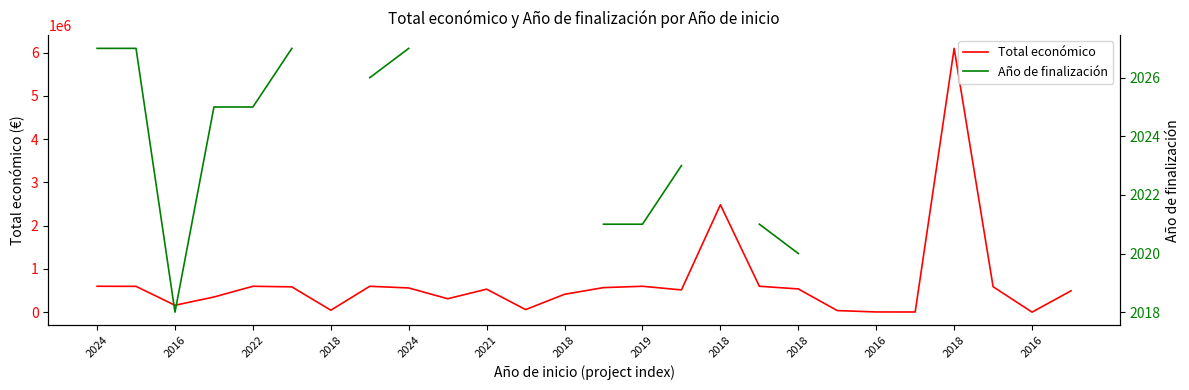

True or false: Total económico and Año de finalización cross at least once.

False